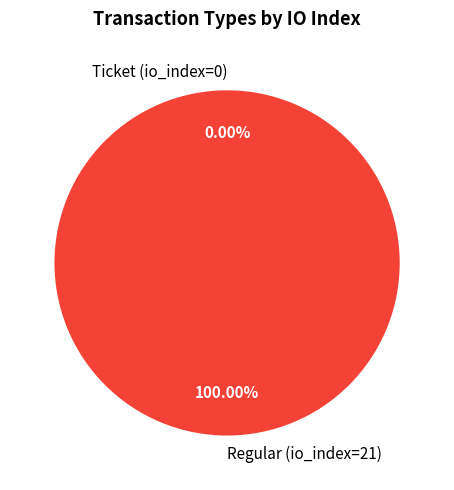

To the nearest percent, what portion does Regular (io_index=21) represent?

100%